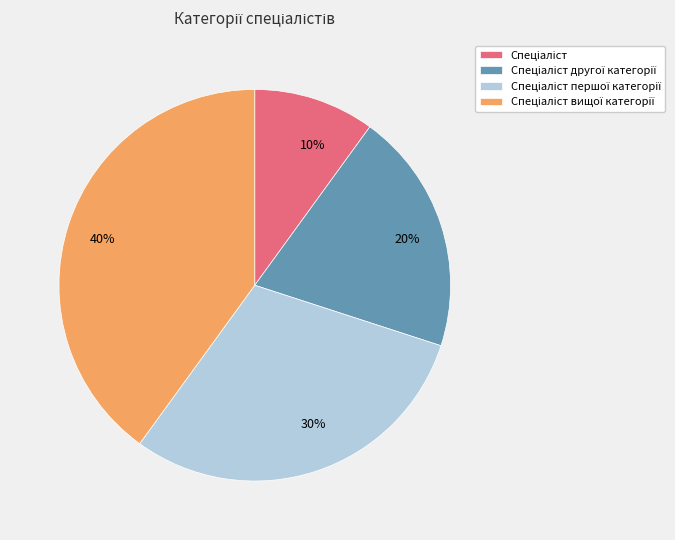

Does any single category account for the majority?

No